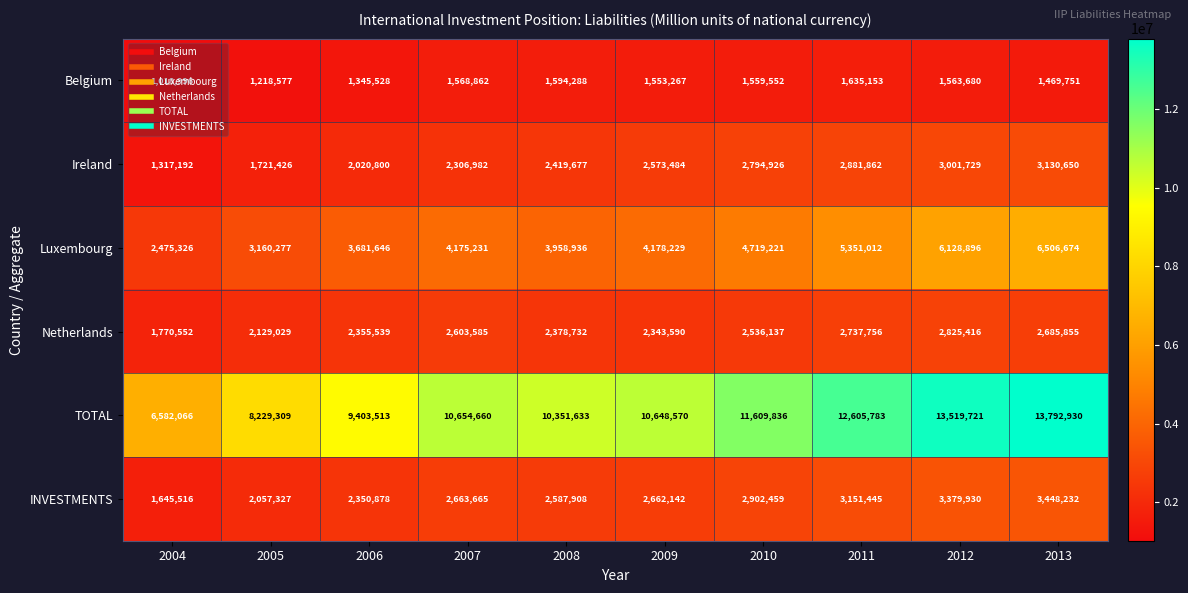

What is the total value across all series at 2012?

30419372